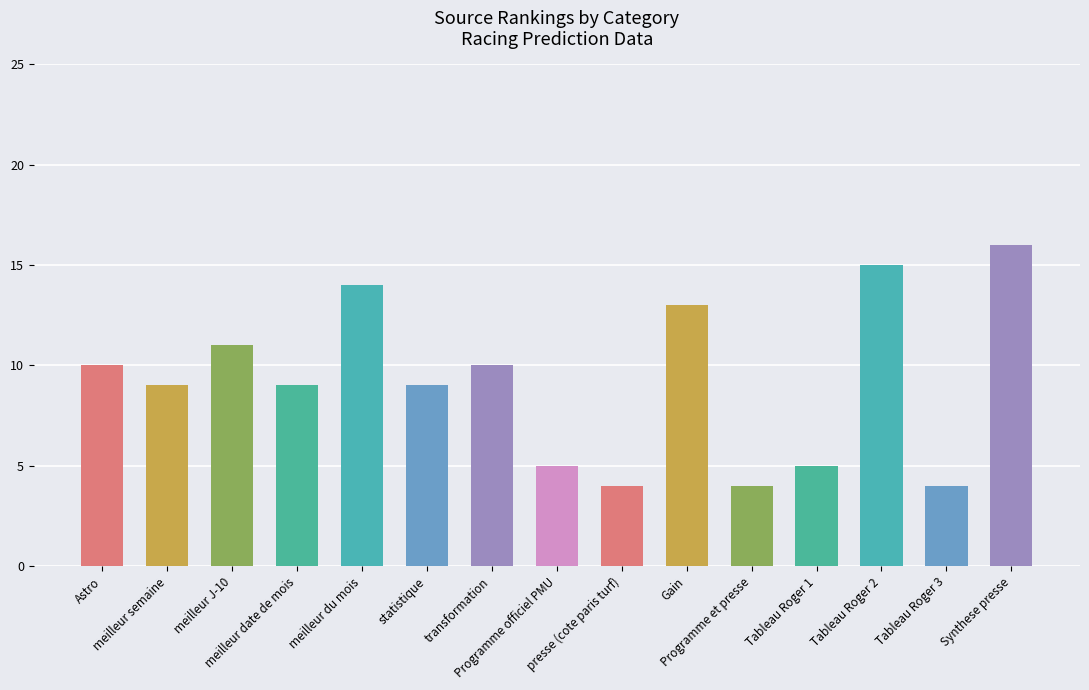

What is the difference between the values at presse (cote paris turf) and Tableau Roger 1?

1